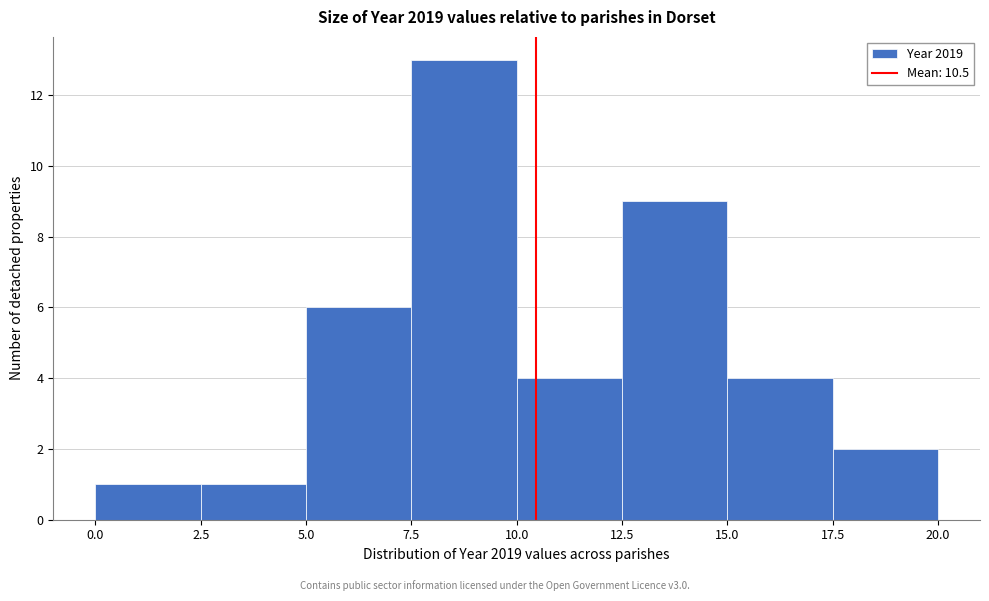

Reading left to right, transcribe this chart: for each bar, give the range it covers on the x-axis and its height. The values are not printed on the chart, so give them approximately, as read against the axis.

0.0 to 2.5: 1
2.5 to 5.0: 1
5.0 to 7.5: 6
7.5 to 10.0: 13
10.0 to 12.5: 4
12.5 to 15.0: 9
15.0 to 17.5: 4
17.5 to 20.0: 2